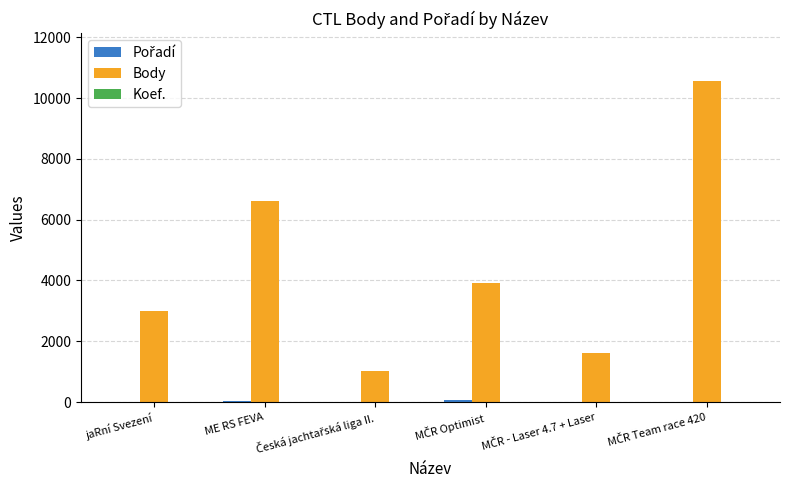

What is the maximum value shown in the chart?

10550